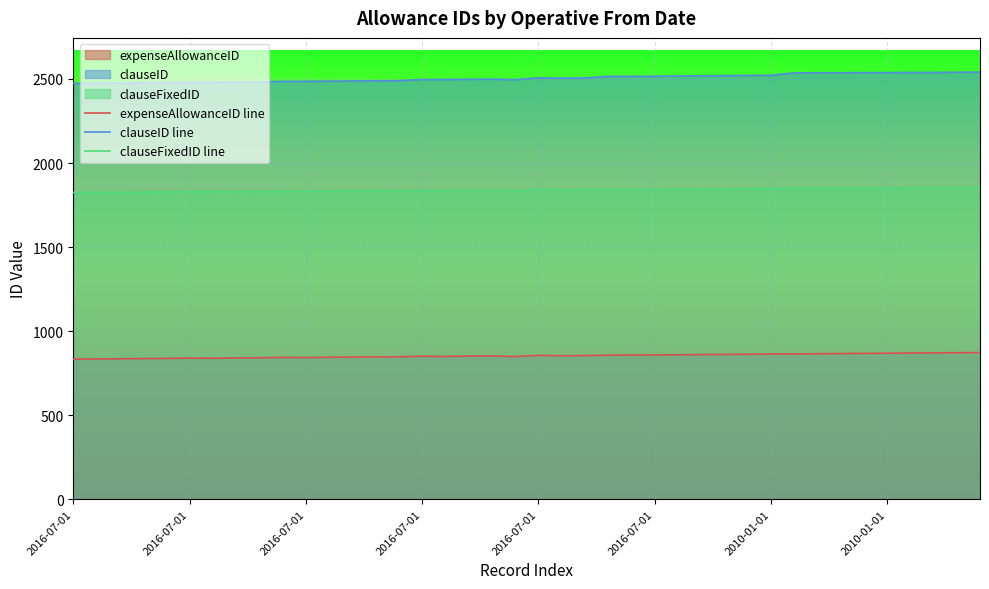

True or false: clauseFixedID line and clauseID line cross at least once.

False